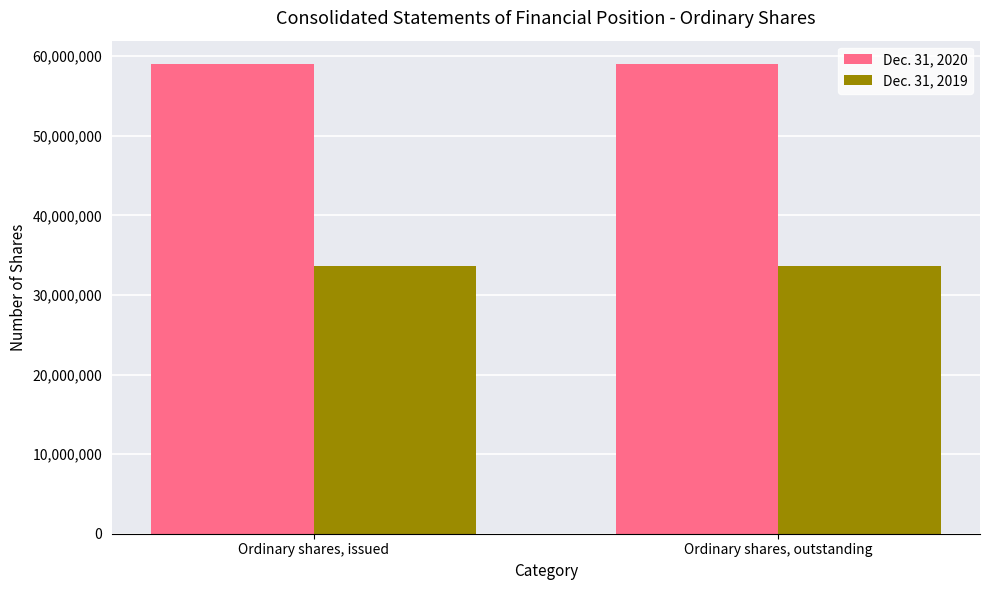

The value of Dec. 31, 2020 at Ordinary shares, outstanding is 32077028. True or false?

False